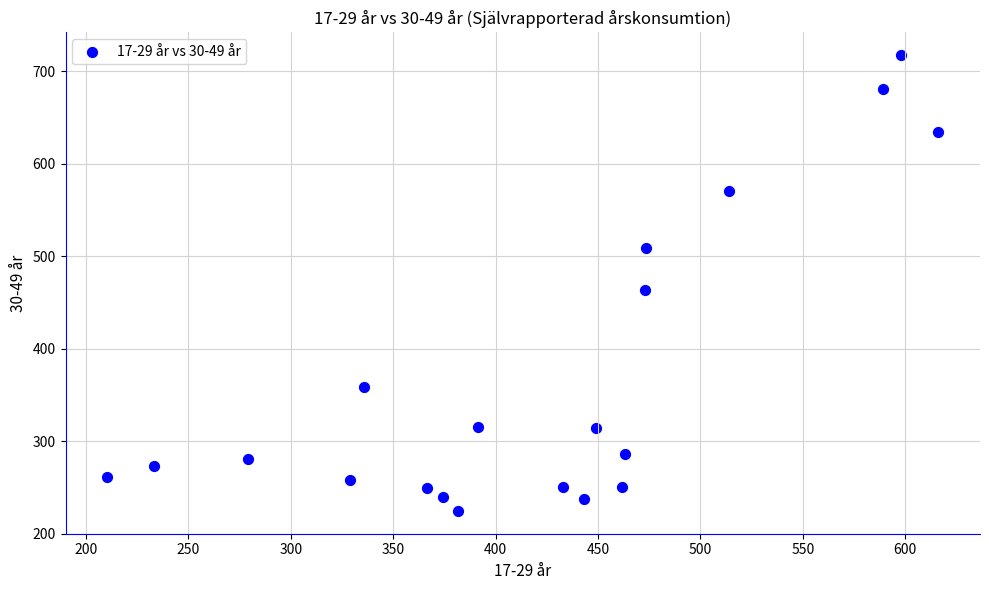

What Y value in the scatter plot is closest to 470?

463.8